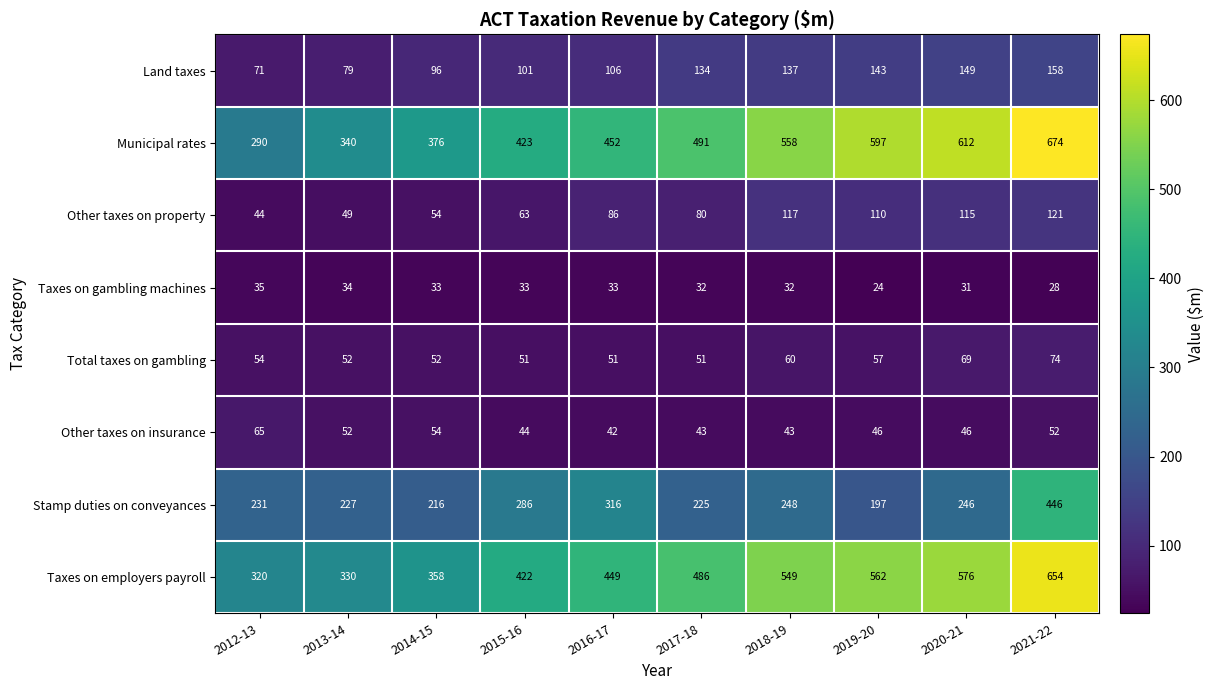

What is the sum of the Total taxes on gambling values at 2020-21 and 2013-14?

121